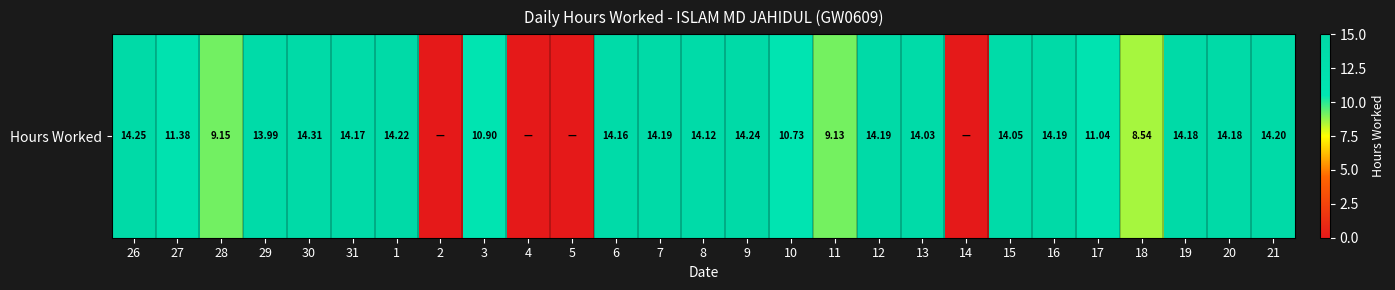

What is the difference between the values at 6 and 10?

3.4